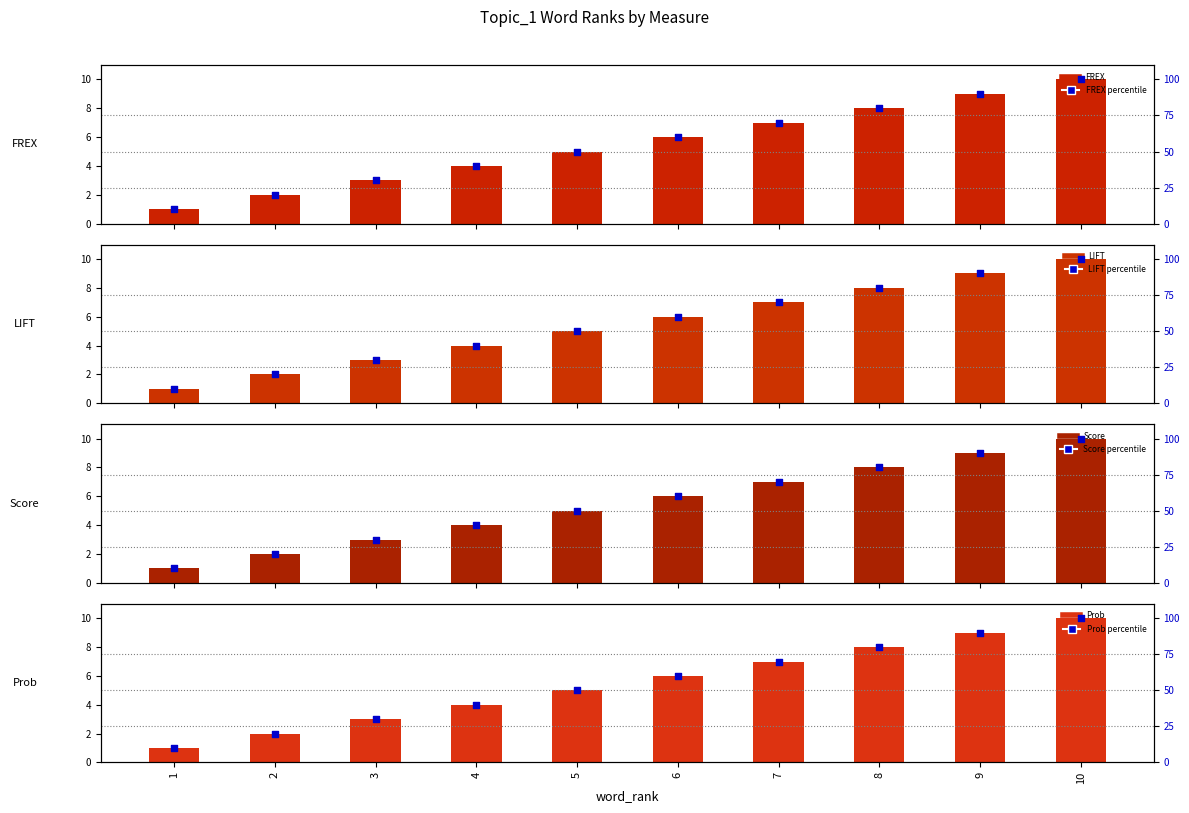

Which series contains the highest Y value?

FREX